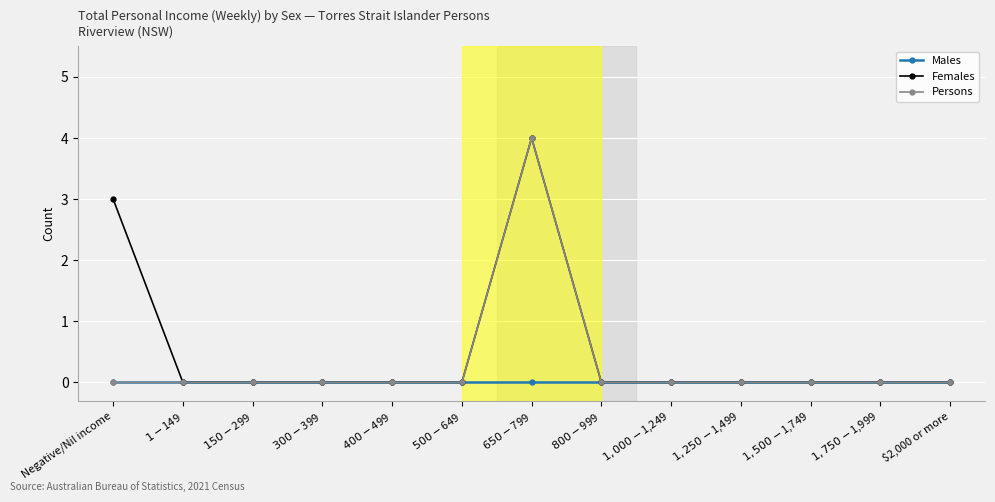

What are all the series names shown in the legend?

Males, Females, Persons